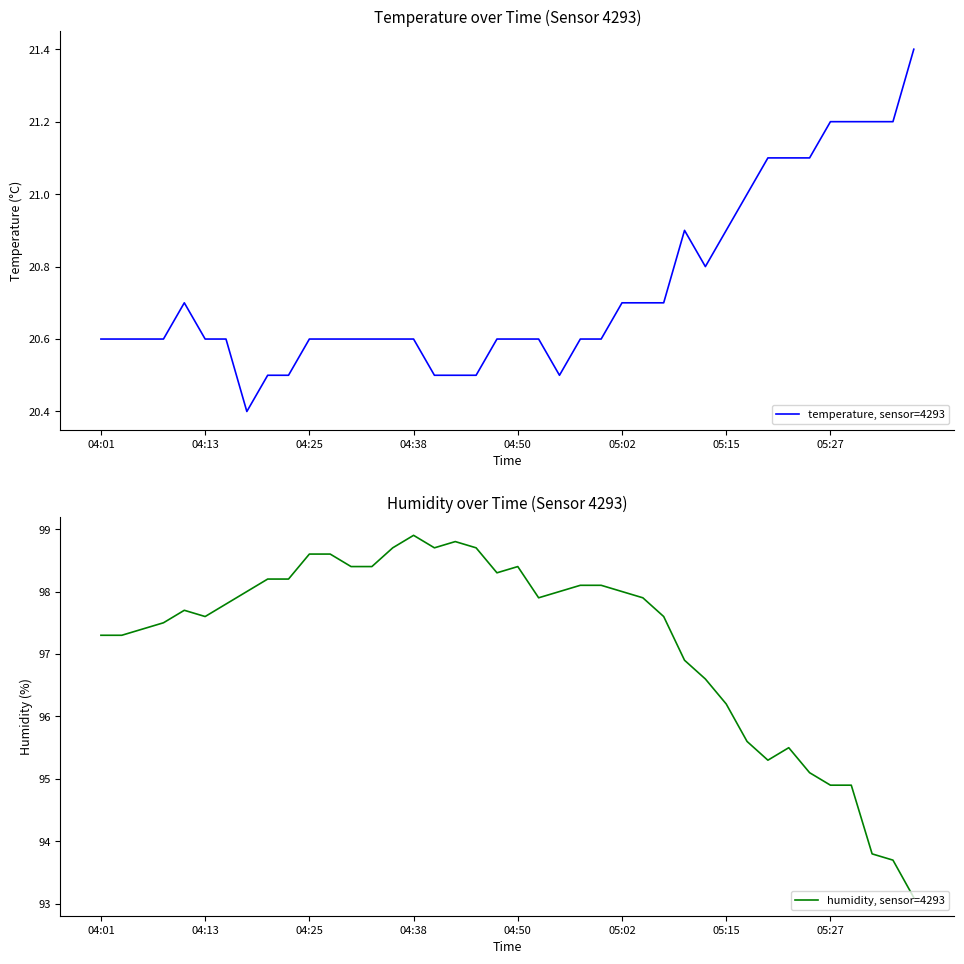

The temperature, sensor=4293 series shows 35.2 at 04:25. True or false?

False